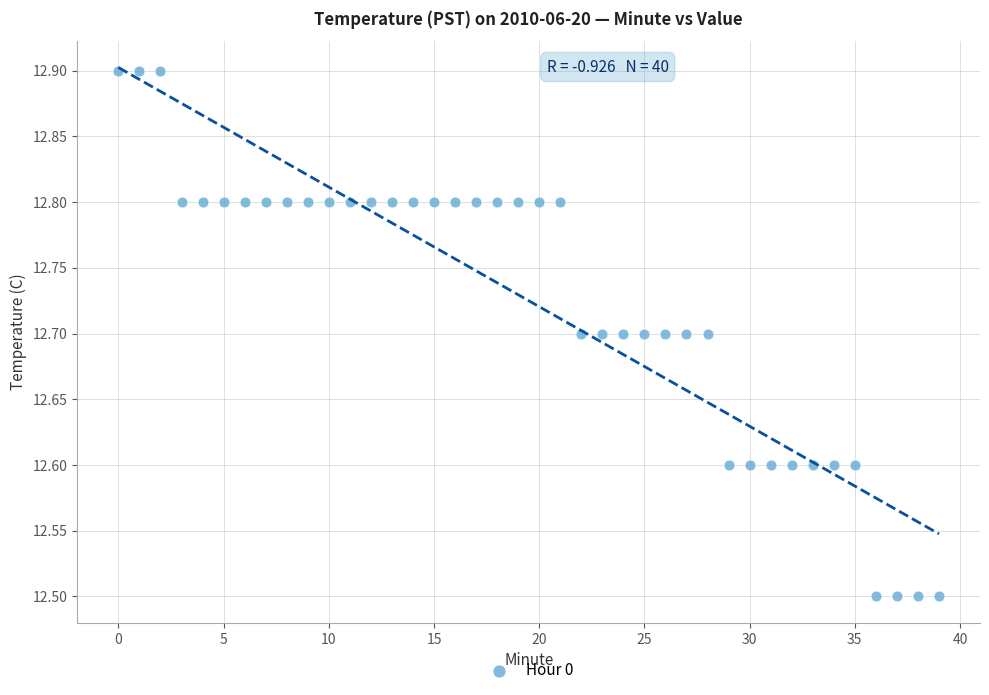

What is the range of Y values (max minus min)?

0.4